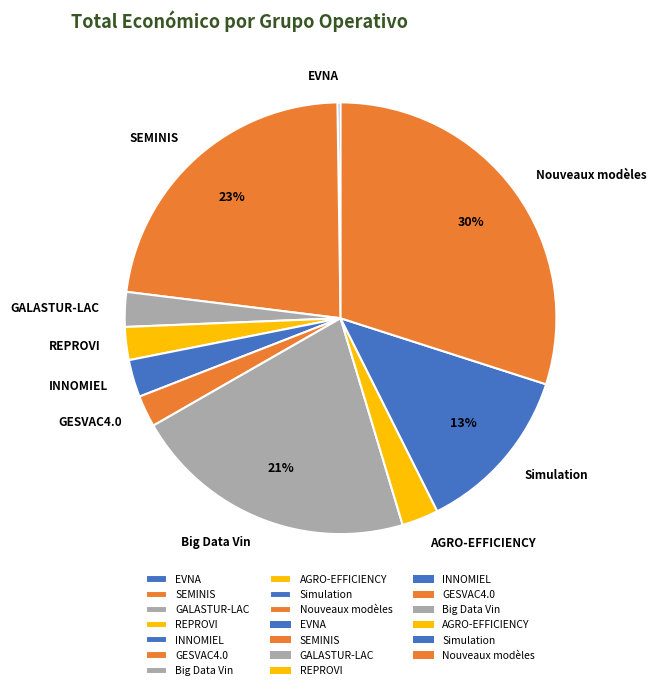

The GALASTUR-LAC slice represents 3% of the pie. True or false?

True